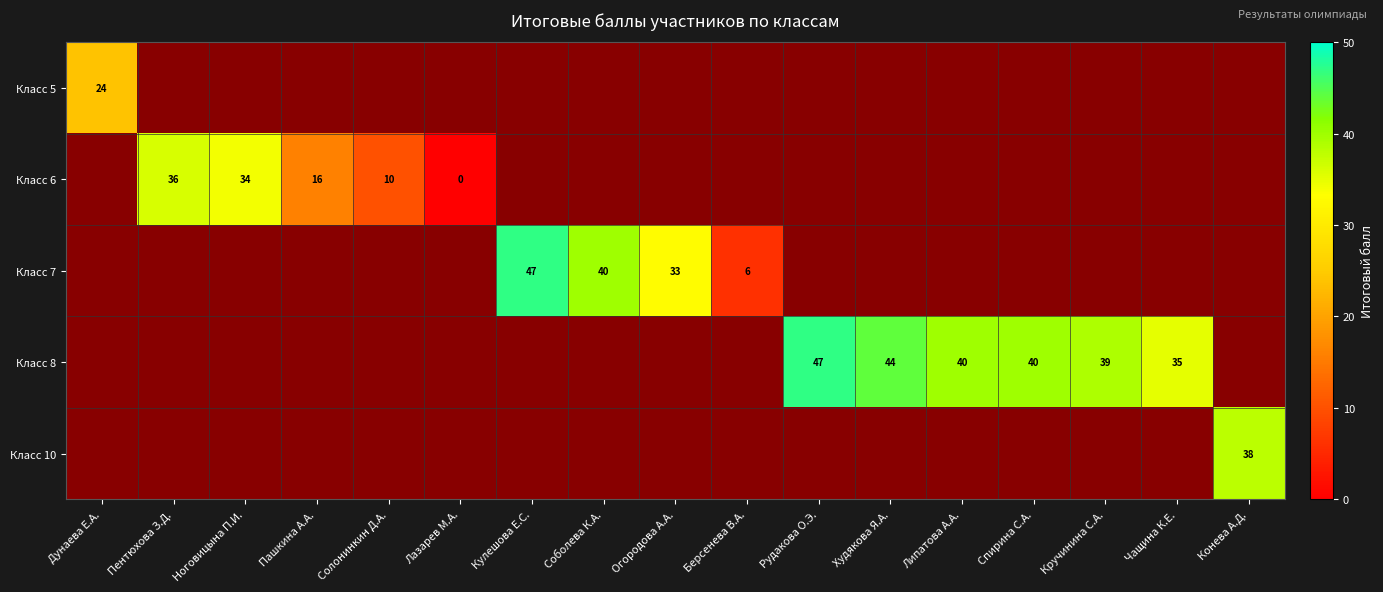

Is it true that Класс 7 equals 6 at Берсенева В.А.?

True